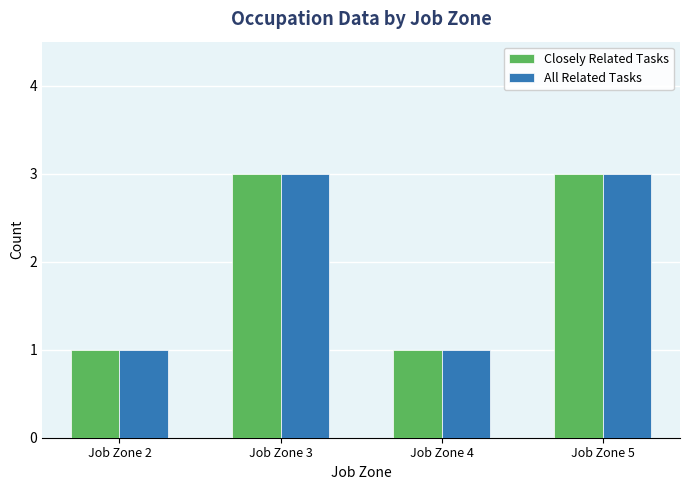

What is the maximum value for Closely Related Tasks?

3